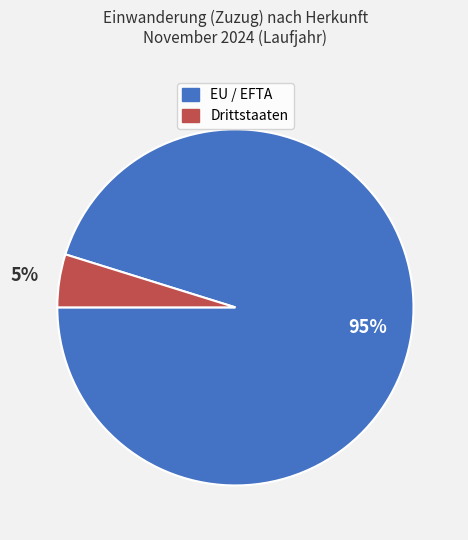

Count the number of slices in the pie.

2